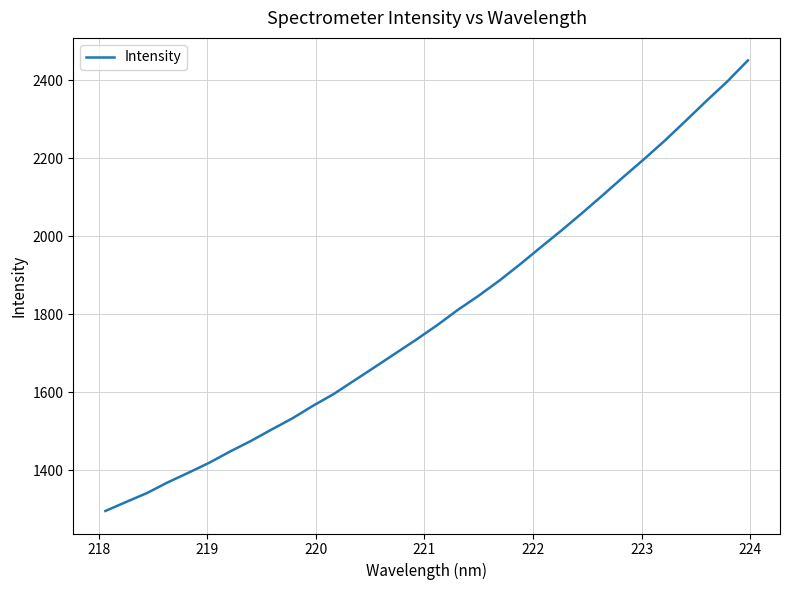

What is the difference between the maximum and minimum values?

1156.2